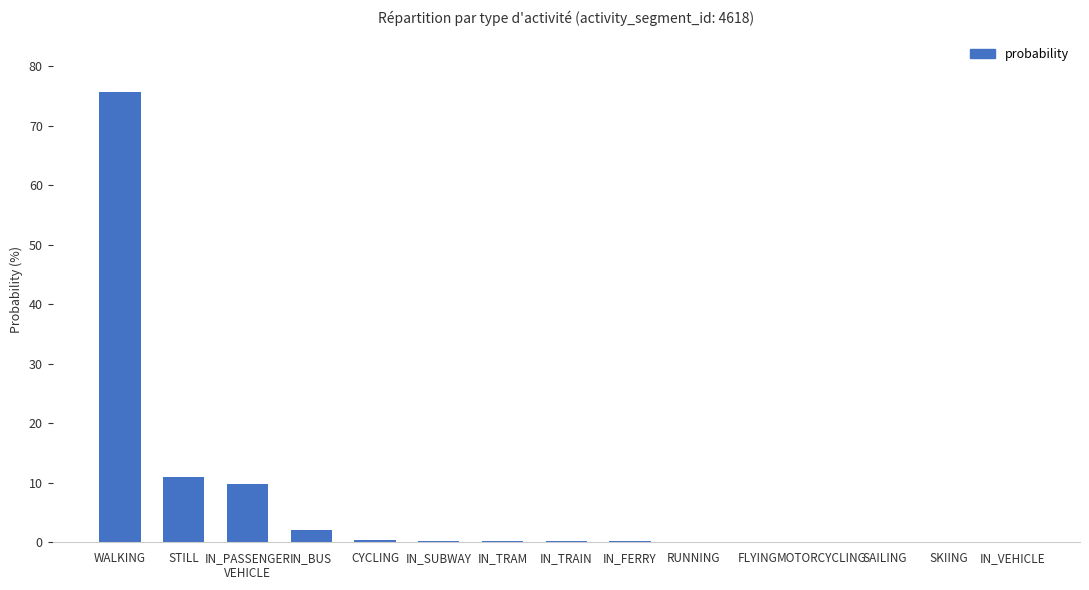

True or false: the data shows 2.0 at IN_BUS.

True